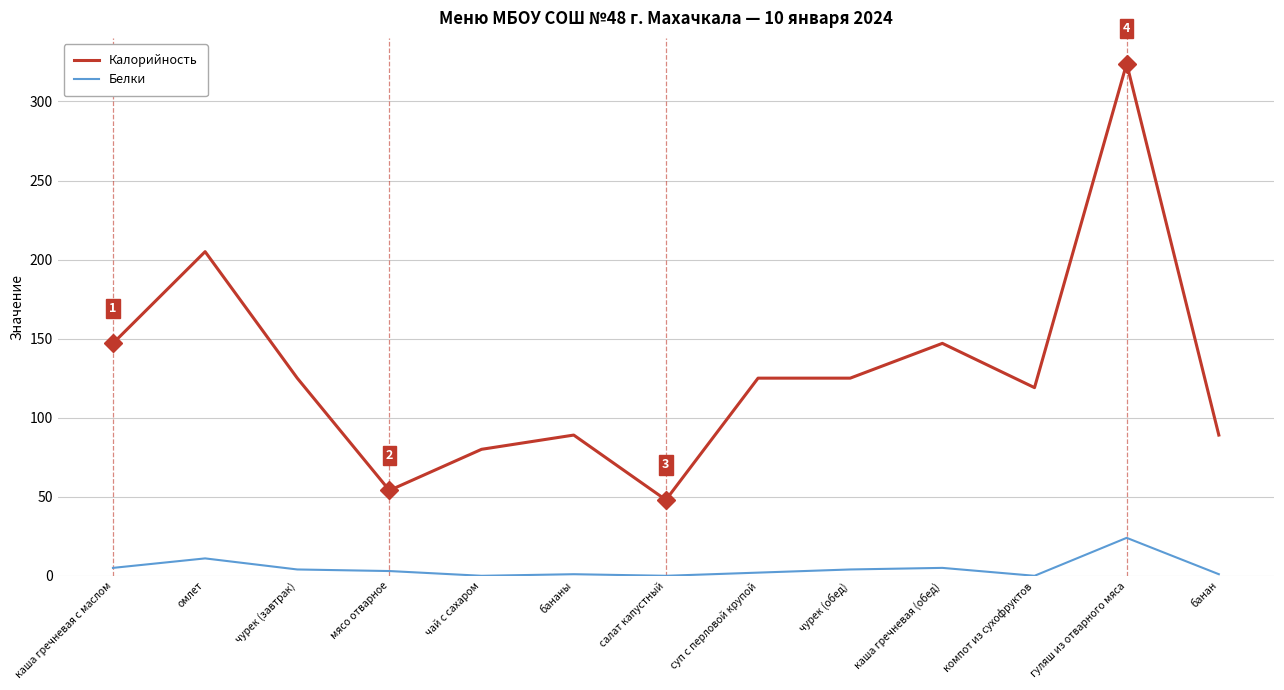

Is the value of Калорийность at бананы greater than the value of Белки at банан?

Yes